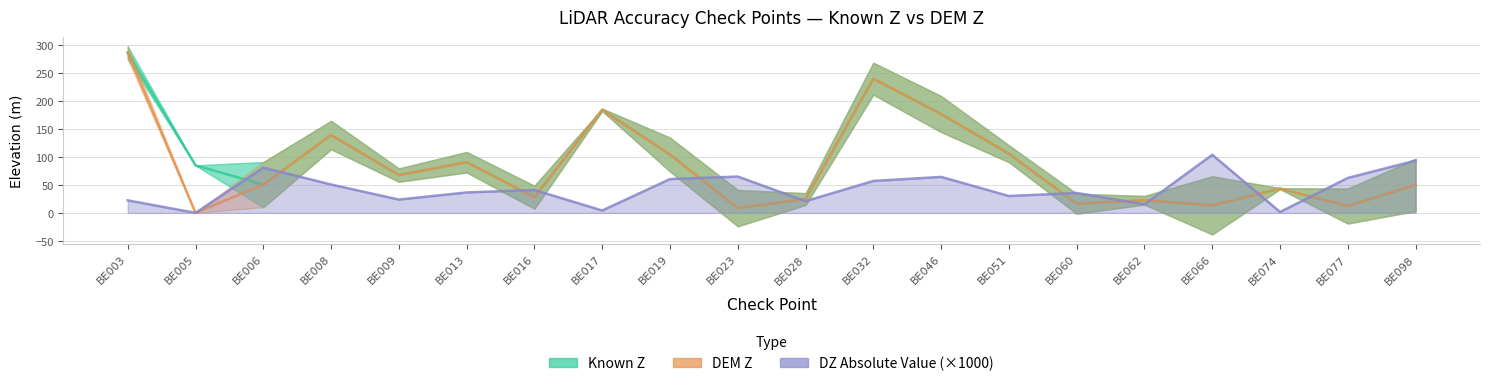

How many interior local valleys does the DEM Z series have?

7